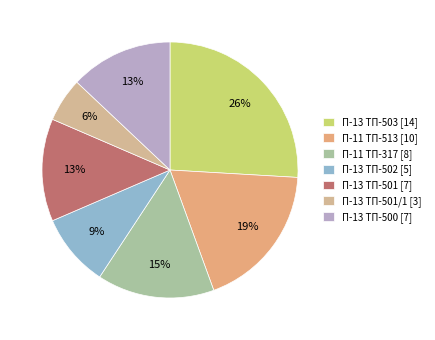

Count the number of slices in the pie.

7